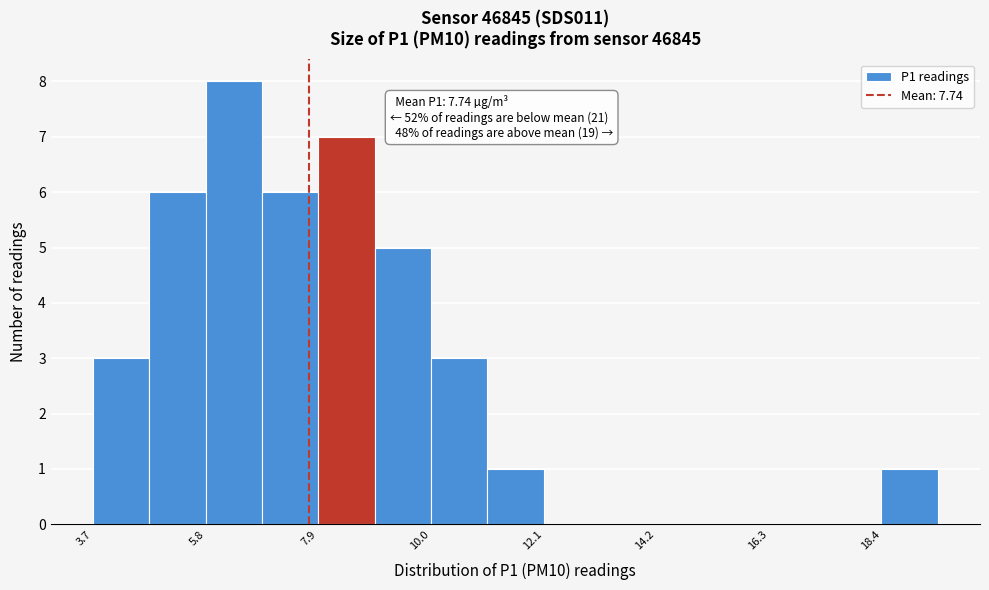

Read against the x-axis, roughly where is the centre of the tallest bar?

6.5